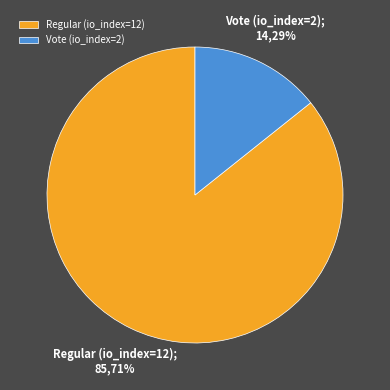

Is the sum of Vote (io_index=2) and Regular (io_index=12) greater than half?

Yes